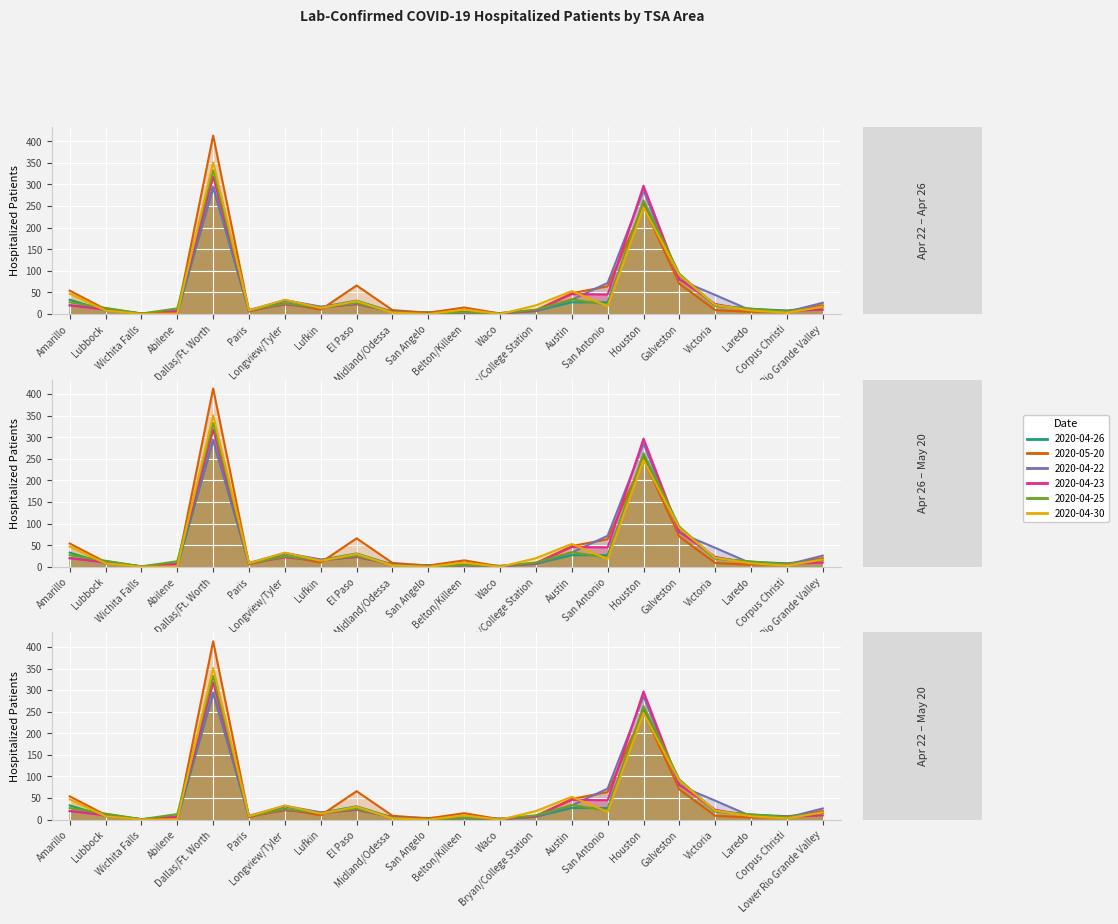

Reading left to right, extract all data points from this chart.

2020-04-26: Amarillo=33	Lubbock=8	Wichita Falls=1	Abilene=1	Dallas/Ft. Worth=293	Paris=6	Longview/Tyler=31	Lufkin=16	El Paso=31	Midland/Odessa=5	San Angelo=4	Belton/Killeen=5	Waco=2	Bryan/College Station=7	Austin=27	San Antonio=27	Houston=256	Galveston=89	Victoria=19	Laredo=12	Corpus Christi=8	Lower Rio Grande Valley=16
2020-05-20: Amarillo=54	Lubbock=11	Wichita Falls=1	Abilene=2	Dallas/Ft. Worth=413	Paris=6	Longview/Tyler=25	Lufkin=10	El Paso=66	Midland/Odessa=9	San Angelo=3	Belton/Killeen=15	Waco=1	Bryan/College Station=9	Austin=48	San Antonio=64	Houston=250	Galveston=70	Victoria=9	Laredo=5	Corpus Christi=6	Lower Rio Grande Valley=20
2020-04-22: Amarillo=20	Lubbock=13	Wichita Falls=1	Abilene=8	Dallas/Ft. Worth=294	Paris=9	Longview/Tyler=32	Lufkin=17	El Paso=23	Midland/Odessa=6	San Angelo=0	Belton/Killeen=3	Waco=1	Bryan/College Station=7	Austin=33	San Antonio=72	Houston=286	Galveston=79	Victoria=44	Laredo=8	Corpus Christi=5	Lower Rio Grande Valley=26
2020-04-23: Amarillo=20	Lubbock=10	Wichita Falls=1	Abilene=6	Dallas/Ft. Worth=318	Paris=8	Longview/Tyler=22	Lufkin=15	El Paso=23	Midland/Odessa=6	San Angelo=0	Belton/Killeen=4	Waco=2	Bryan/College Station=8	Austin=46	San Antonio=45	Houston=297	Galveston=81	Victoria=23	Laredo=8	Corpus Christi=7	Lower Rio Grande Valley=10
2020-04-25: Amarillo=27	Lubbock=14	Wichita Falls=1	Abilene=13	Dallas/Ft. Worth=333	Paris=8	Longview/Tyler=24	Lufkin=15	El Paso=25	Midland/Odessa=5	San Angelo=0	Belton/Killeen=4	Waco=2	Bryan/College Station=10	Austin=34	San Antonio=21	Houston=263	Galveston=93	Victoria=20	Laredo=12	Corpus Christi=6	Lower Rio Grande Valley=16
2020-04-30: Amarillo=47	Lubbock=8	Wichita Falls=0	Abilene=1	Dallas/Ft. Worth=351	Paris=8	Longview/Tyler=33	Lufkin=14	El Paso=30	Midland/Odessa=3	San Angelo=0	Belton/Killeen=10	Waco=0	Bryan/College Station=20	Austin=53	San Antonio=18	Houston=247	Galveston=90	Victoria=21	Laredo=8	Corpus Christi=3	Lower Rio Grande Valley=17